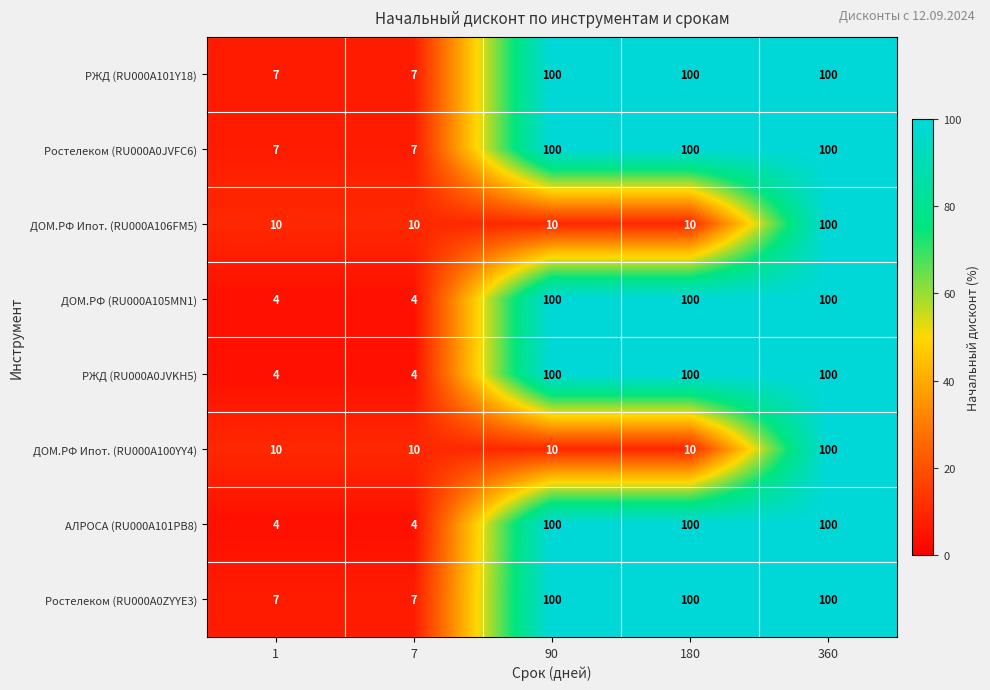

What is the sum of the РЖД (RU000A101Y18) values at 90 and 7?

107